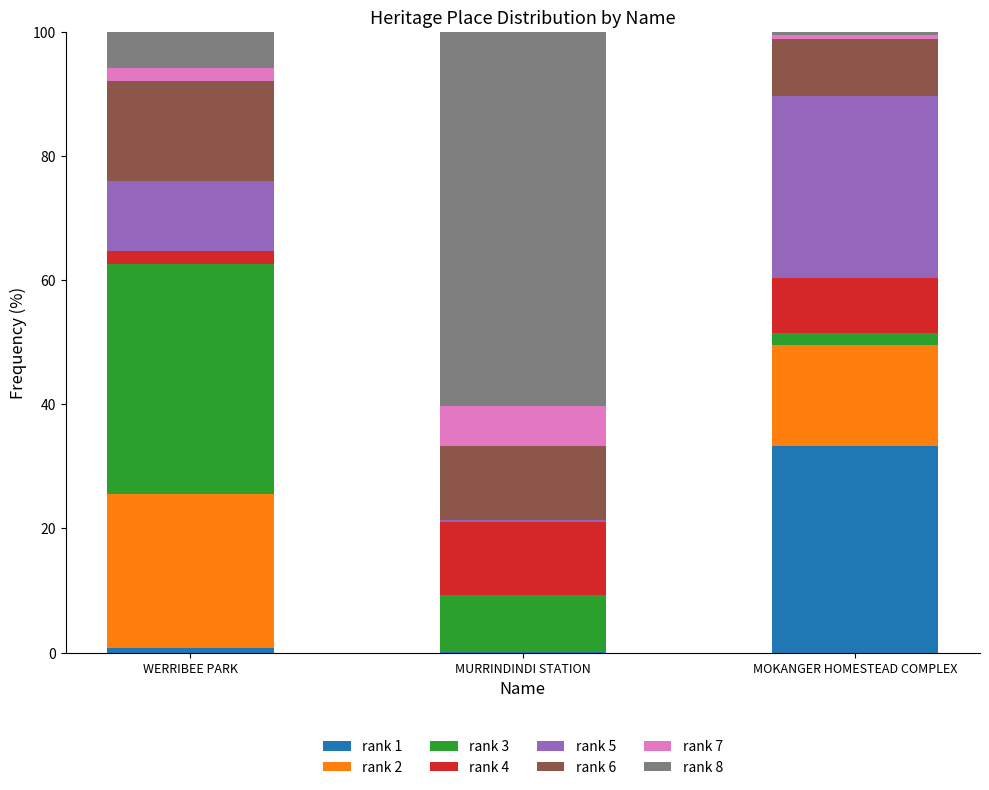

True or false: rank 1 has a value of 19.1 at MOKANGER HOMESTEAD COMPLEX.

False